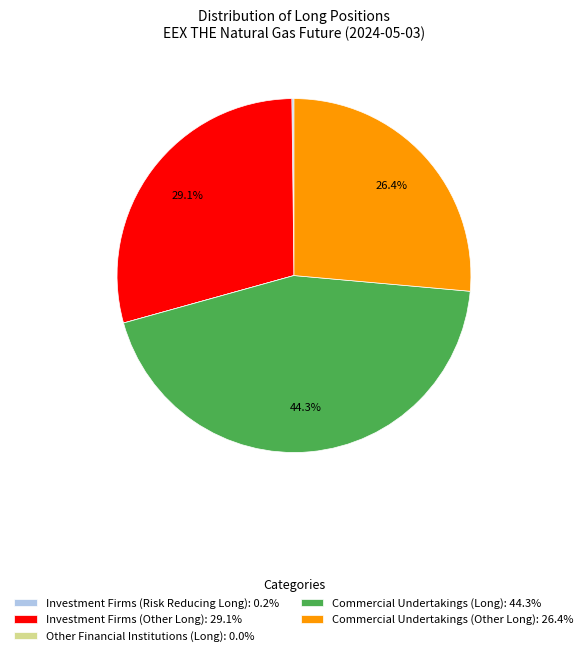

What is the ratio of the value at Commercial Undertakings (Long): 44.3% to the value at Commercial Undertakings (Other Long): 26.4%?

1.7